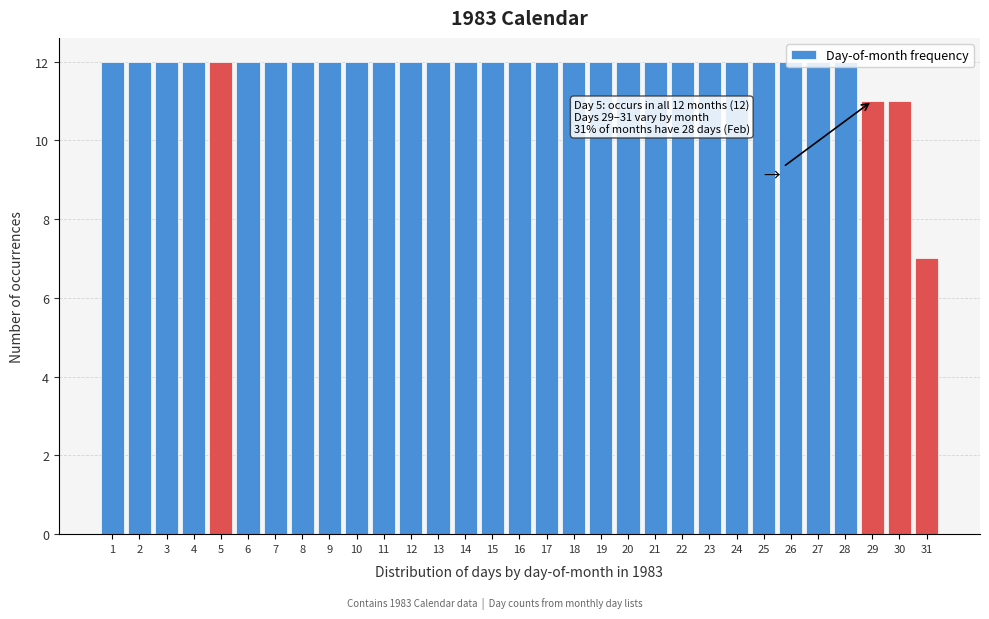

What is the smallest value displayed?

7